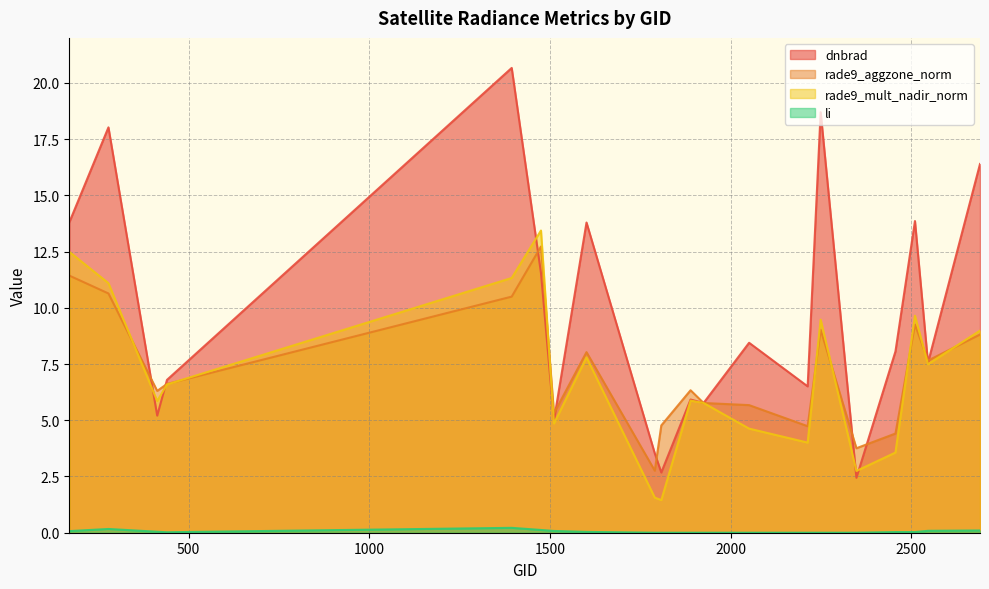

How many lines are shown in the chart?

4